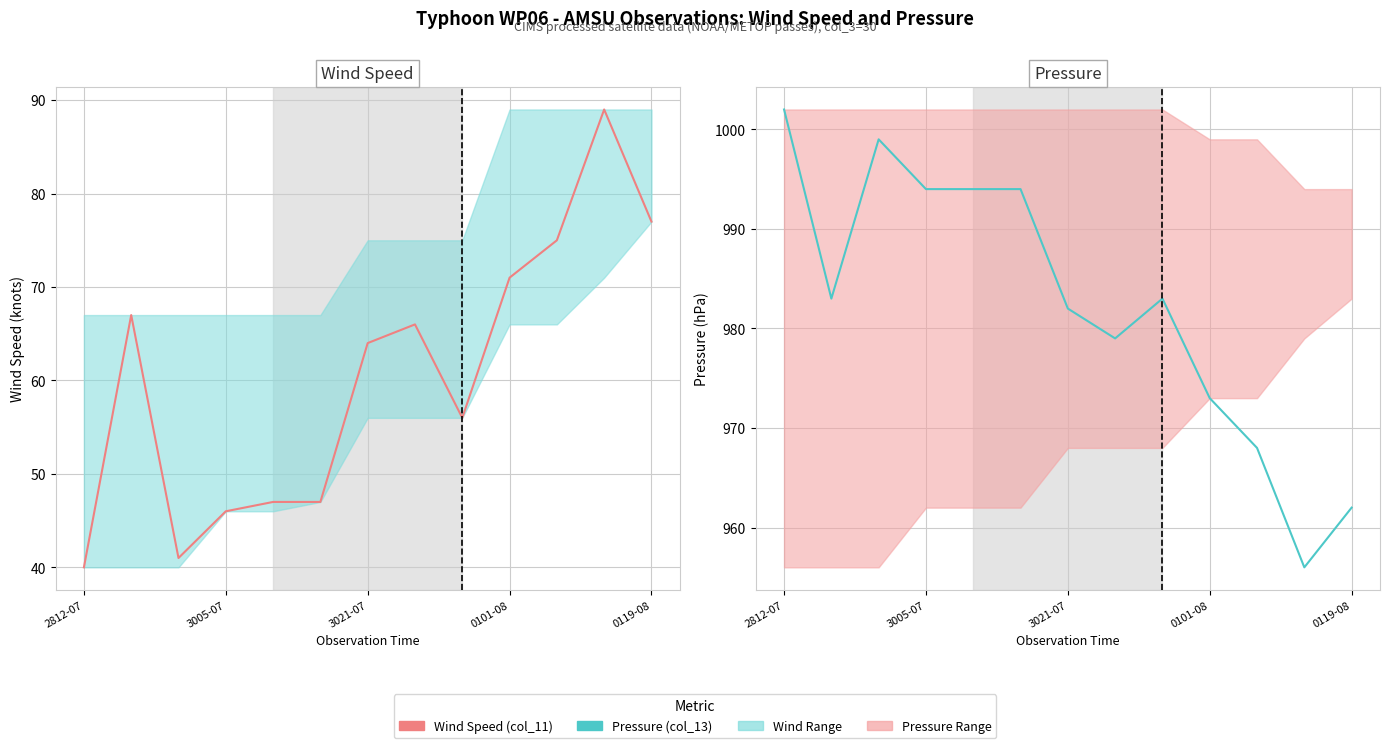

What is the difference between the second highest and second lowest values in the Wind Speed (col_11) series?

36